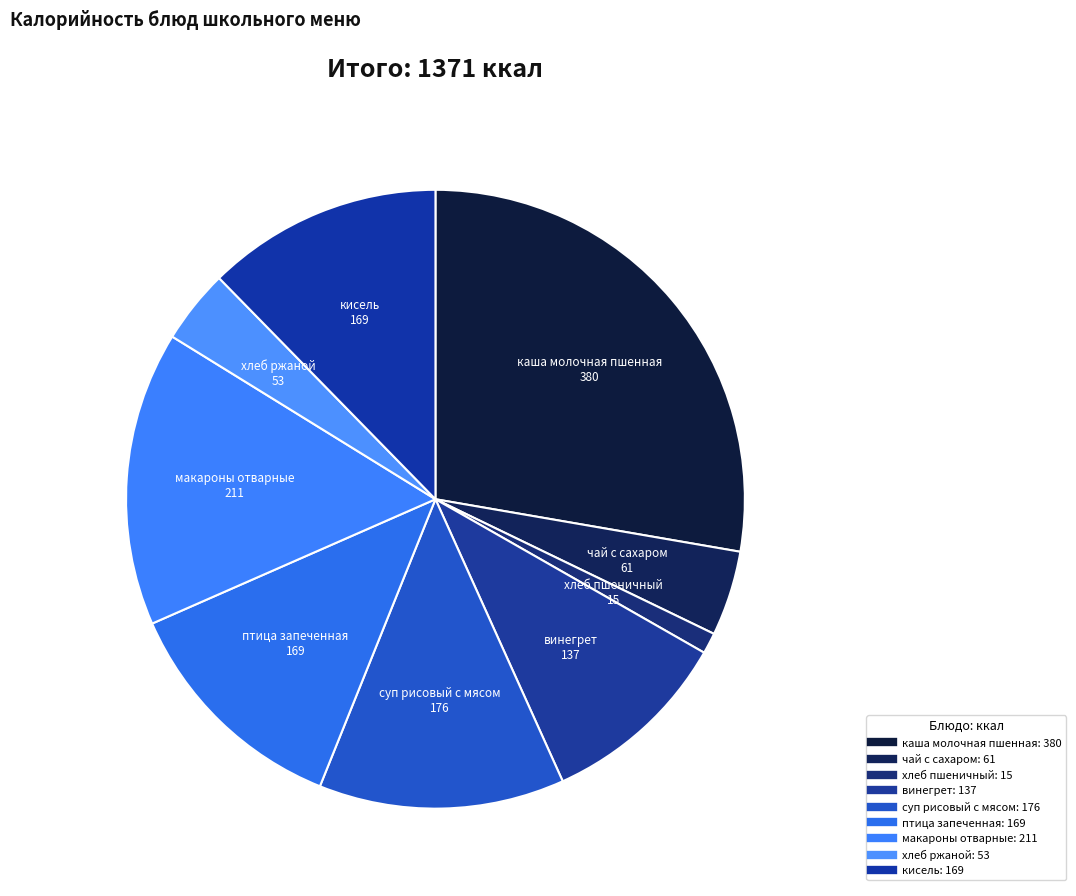

Which slice is the smallest?

хлеб пшеничный